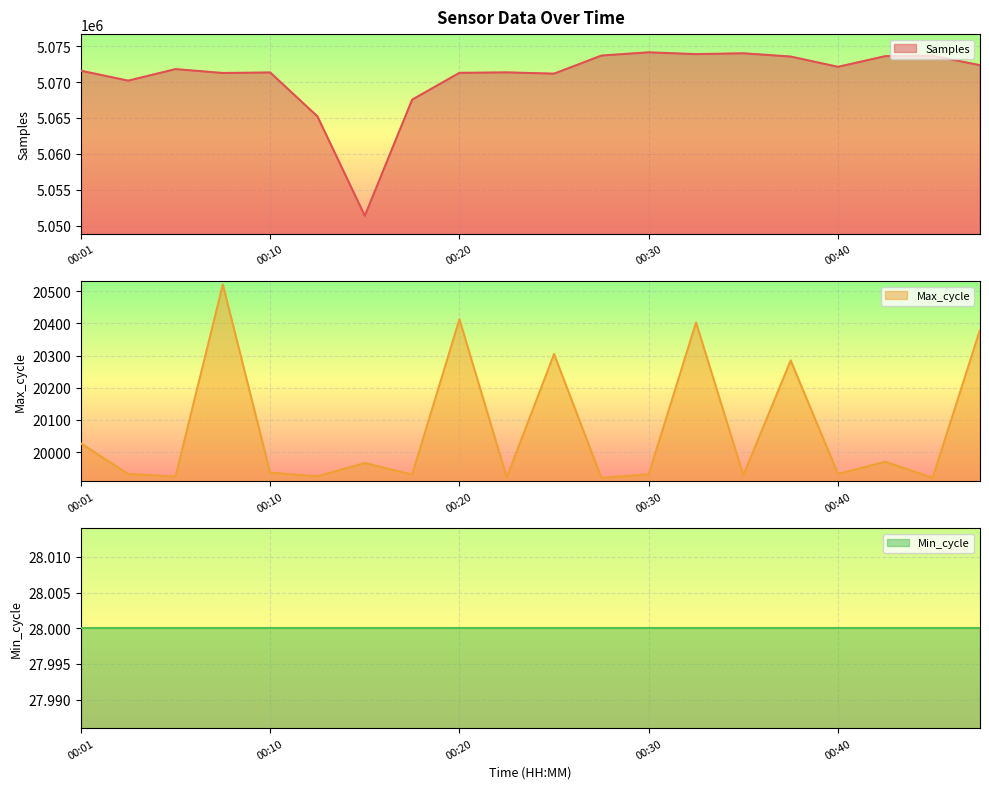

The Samples series shows 5073669 at 00:45. True or false?

True